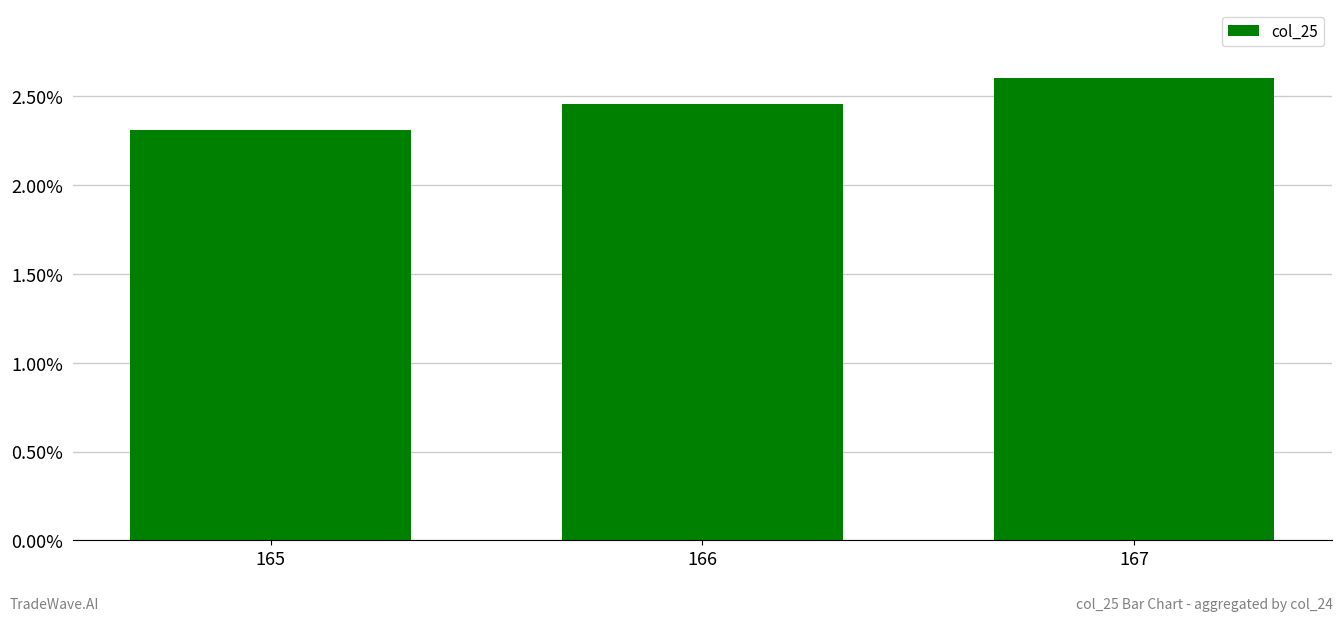

What is the value of the 3rd bar from the left?

2.6